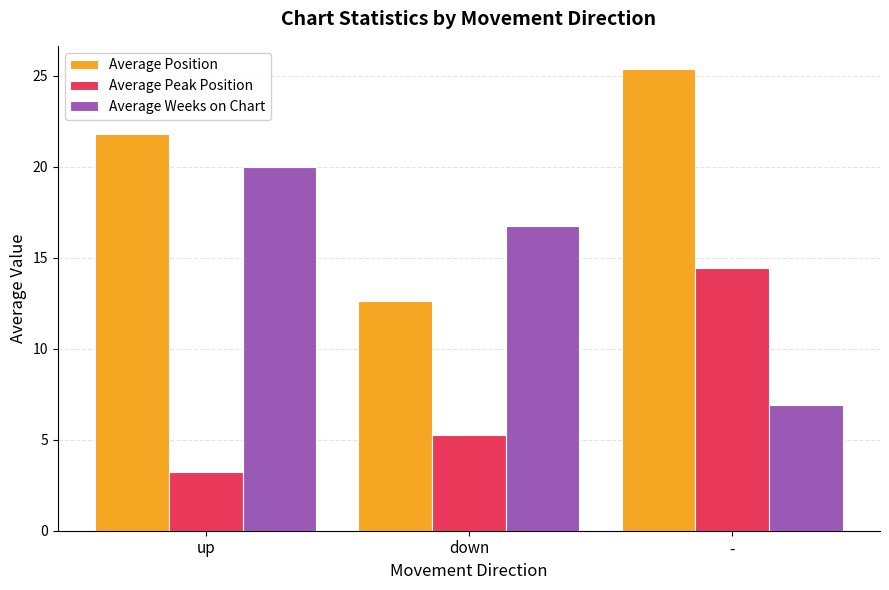

Reading left to right, extract all data points from this chart.

Average Position: 21.8	12.6	25.4
Average Peak Position: 3.2	5.3	14.4
Average Weeks on Chart: 20.0	16.7	6.9